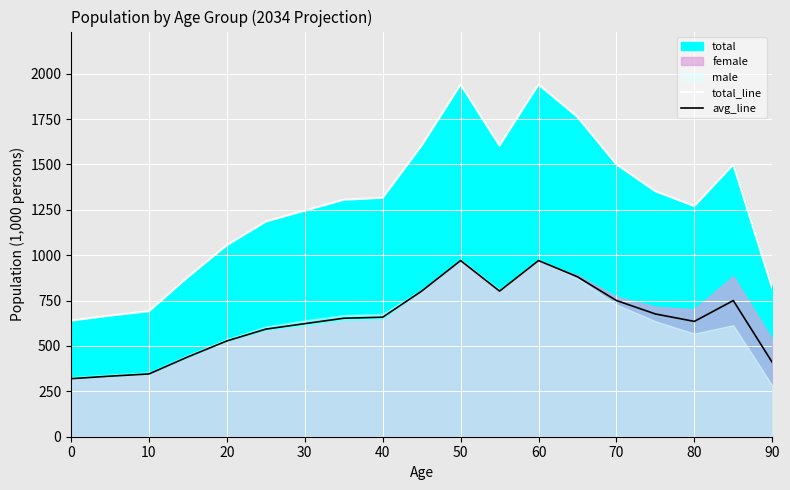

What is the difference between the highest and lowest values at 10?

333.6